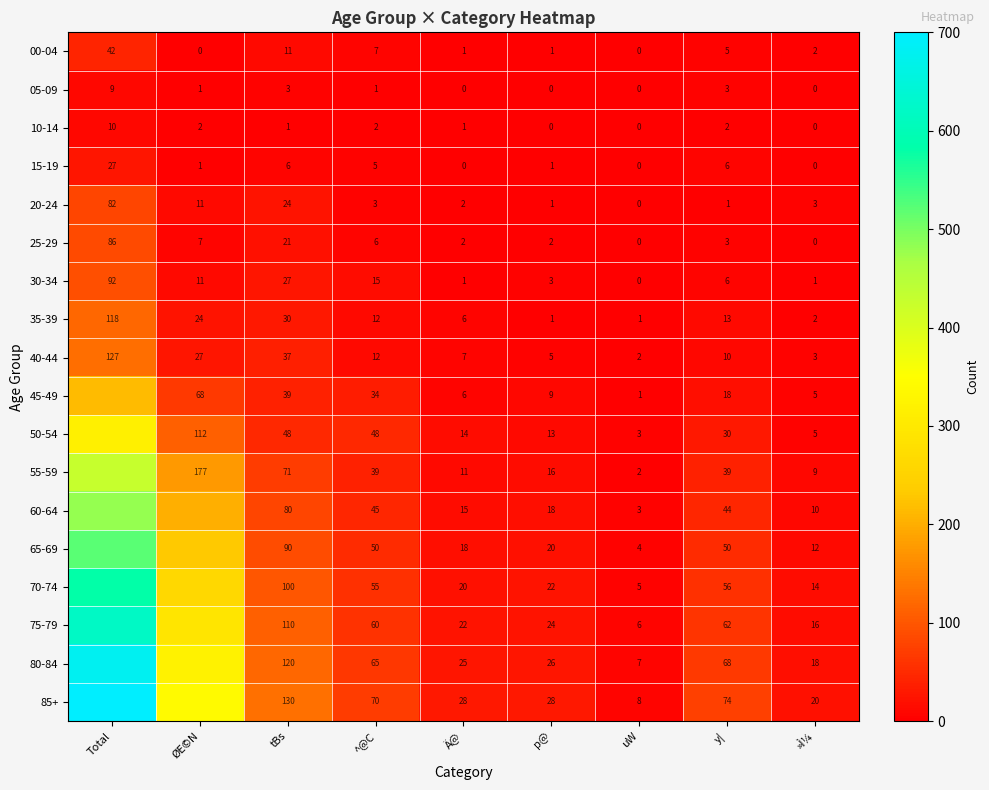

True or false: 30-34 has a value of 2 at p@.

False